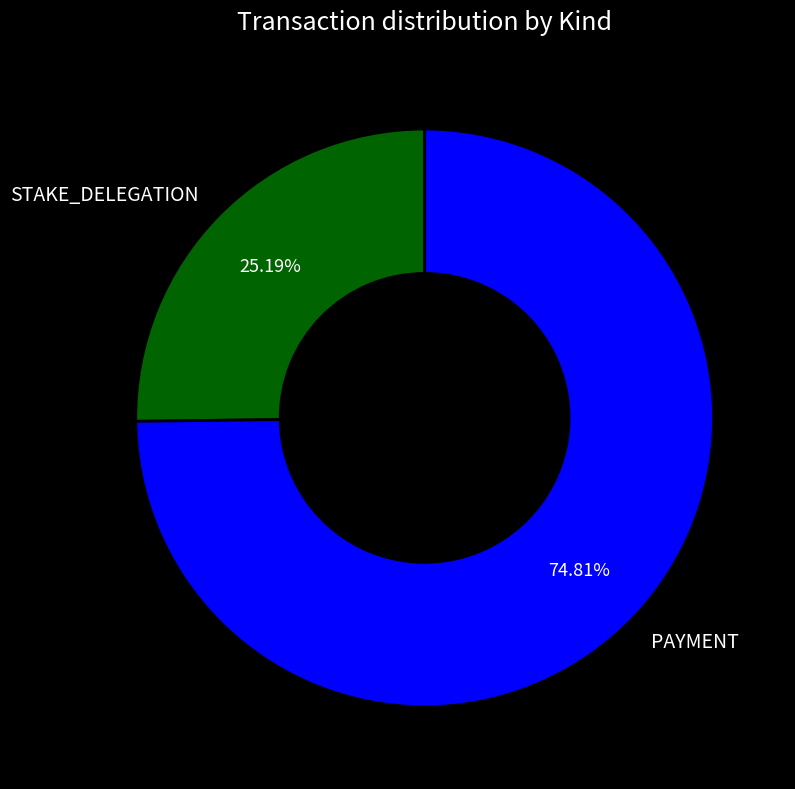

To the nearest percent, what is the average slice percentage?

50%